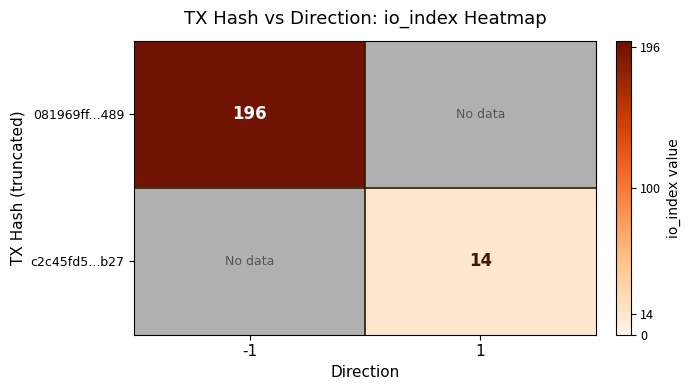

The c2c45fd5...b27 series shows 23 at 1. True or false?

False